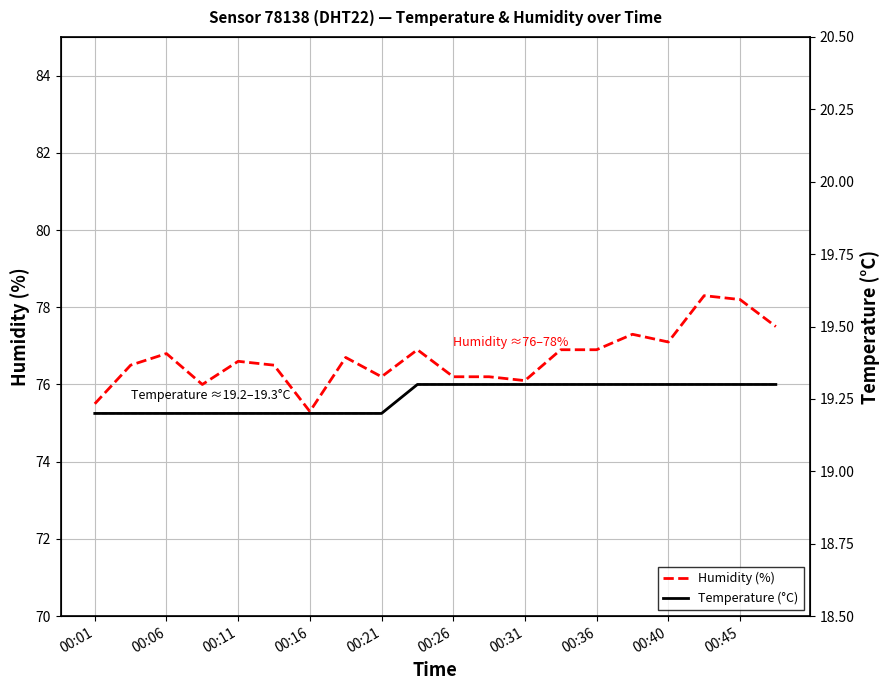

What is the difference between the maximum and second lowest values in the Temperature (°C) series?

0.1